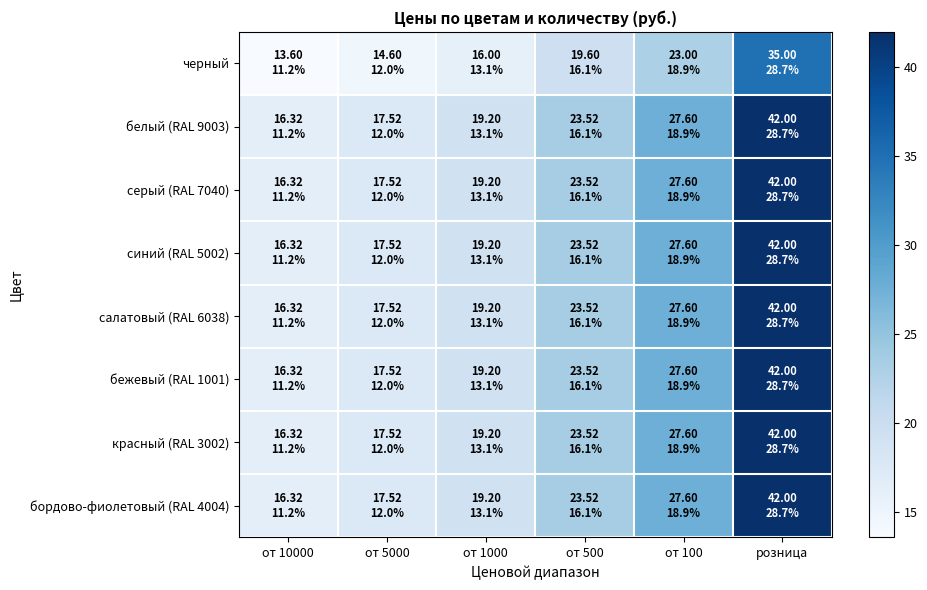

List the series in order of their peak value, highest first.

белый (RAL 9003), серый (RAL 7040), синий (RAL 5002), салатовый (RAL 6038), бежевый (RAL 1001), красный (RAL 3002), бордово-фиолетовый (RAL 4004), черный